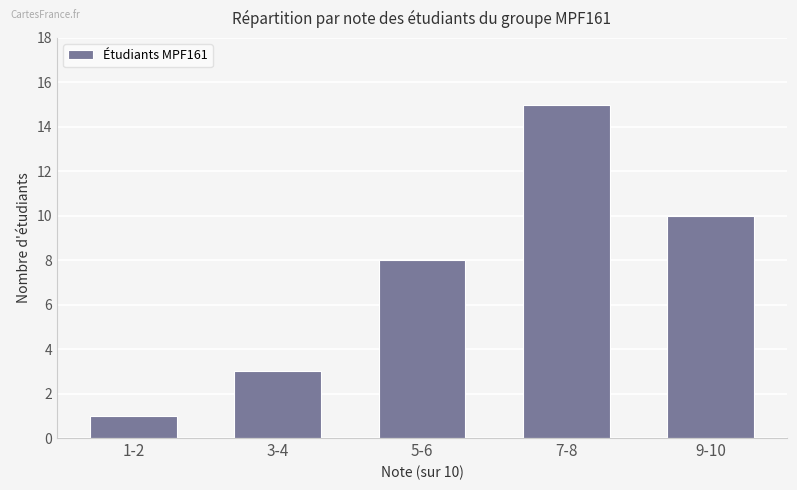

What is the value of the 4th bar from the left?

15